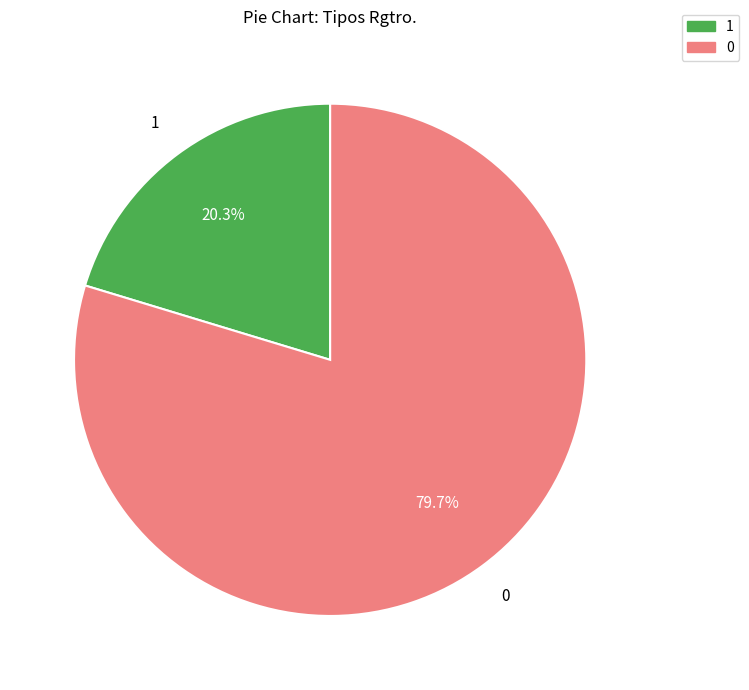

Do 0 and 1 together represent more than half of the pie?

Yes